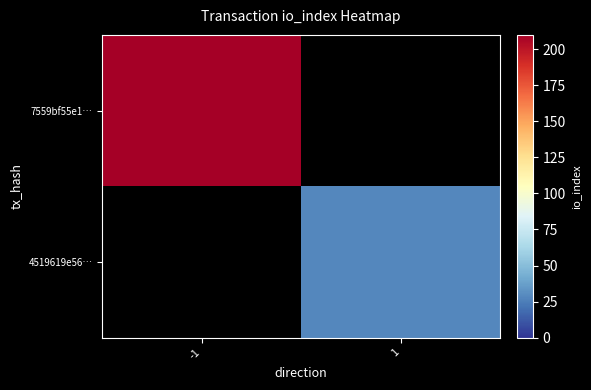

Between 1 and -1, which is larger?

-1